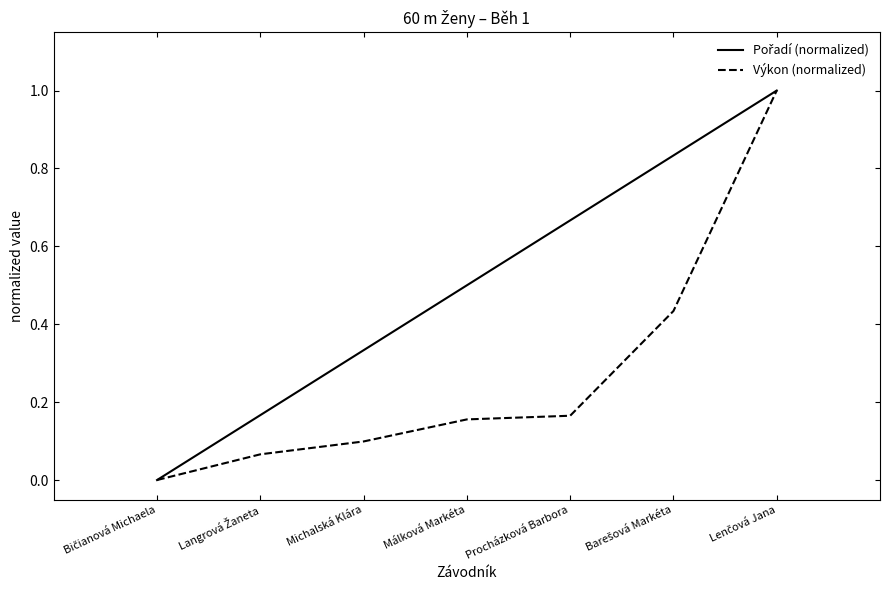

How many positive values does the Výkon (normalized) series have?

6